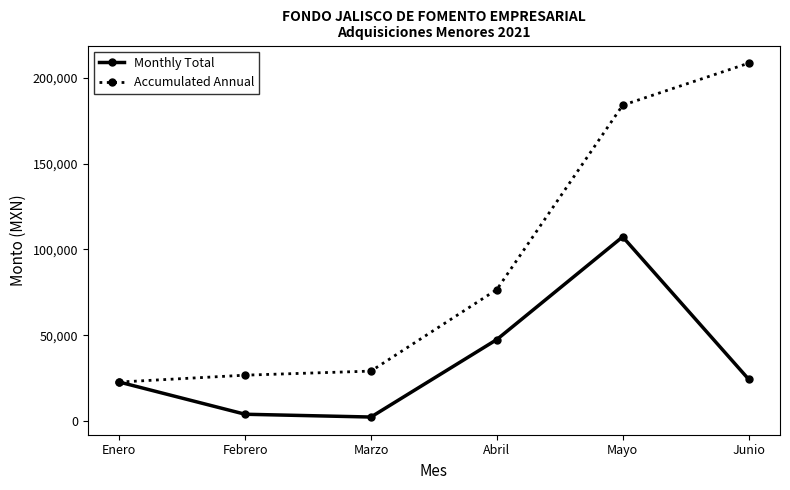

What are all the series names shown in the legend?

Monthly Total, Accumulated Annual